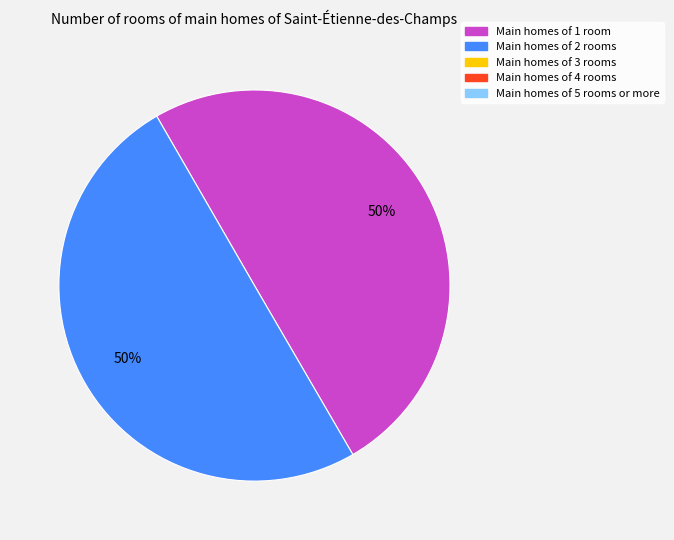

How many slices are in this pie chart?

2